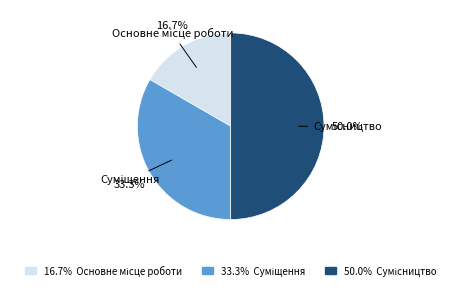

Count the number of slices in the pie.

3